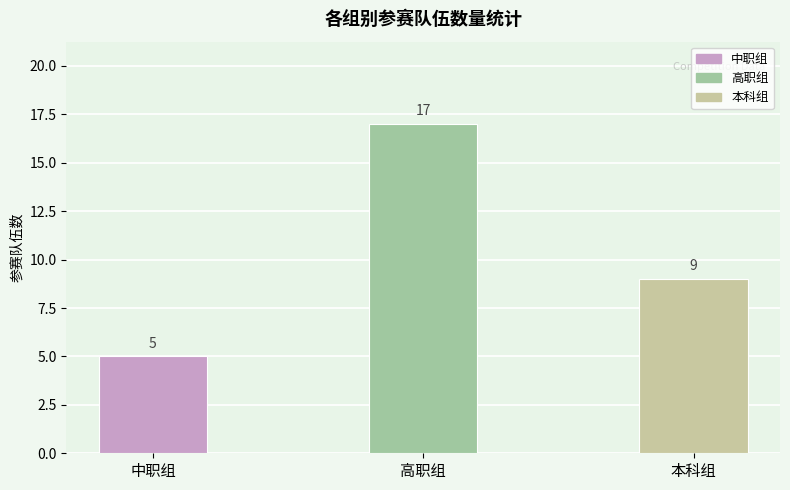

What is the label of the 1st bar from the right?

本科组